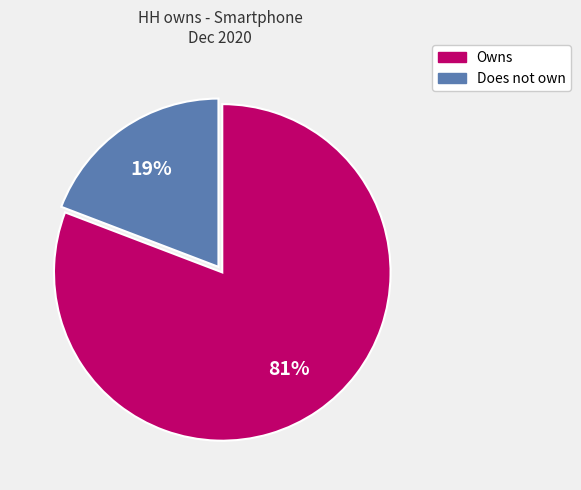

To the nearest percent, what is the difference between the Does not own and Owns slice percentages?

62%